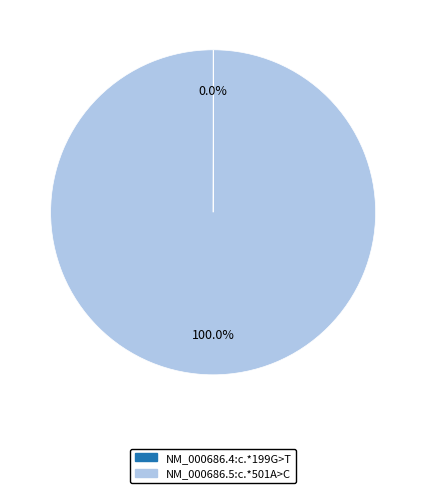

What is the largest slice in the pie chart?

NM_000686.5:c.*501A>C